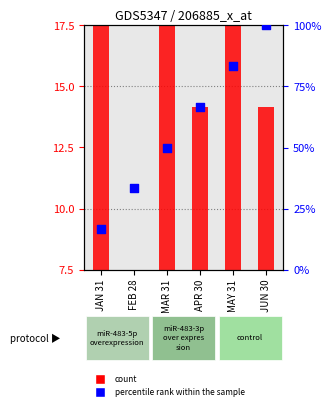

What is the change in value from JAN 31 to APR 30?

+50.0